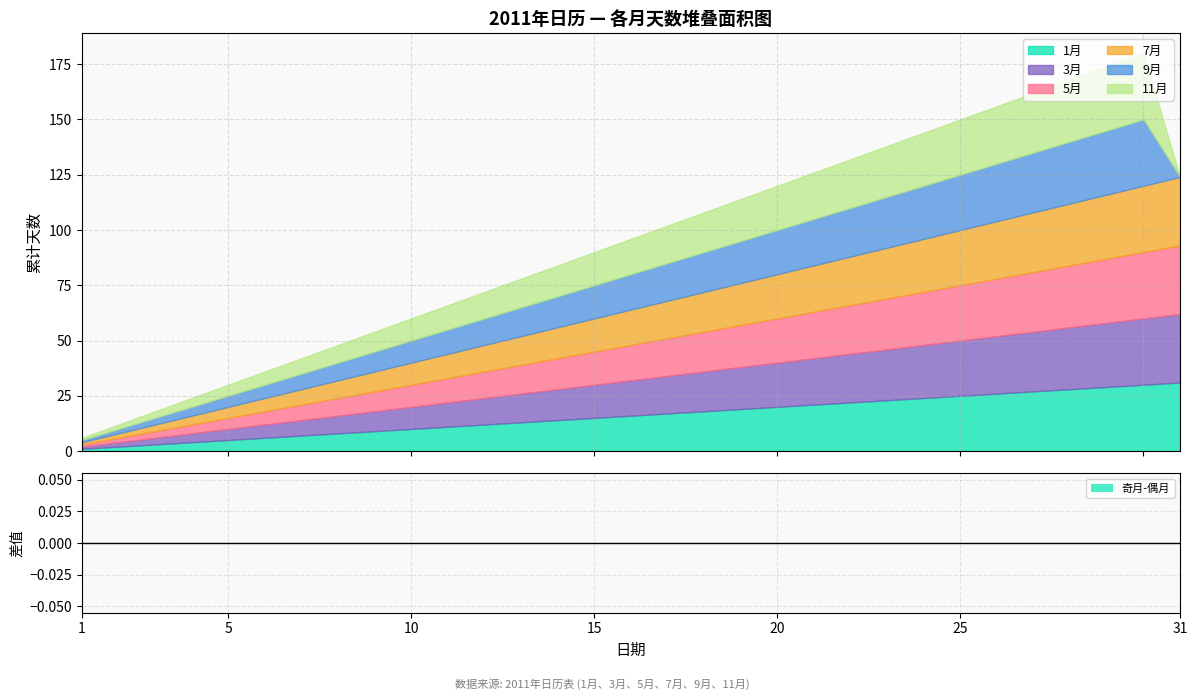

Rank the series at 21 from lowest to highest value.

1月, 3月, 5月, 7月, 9月, 11月